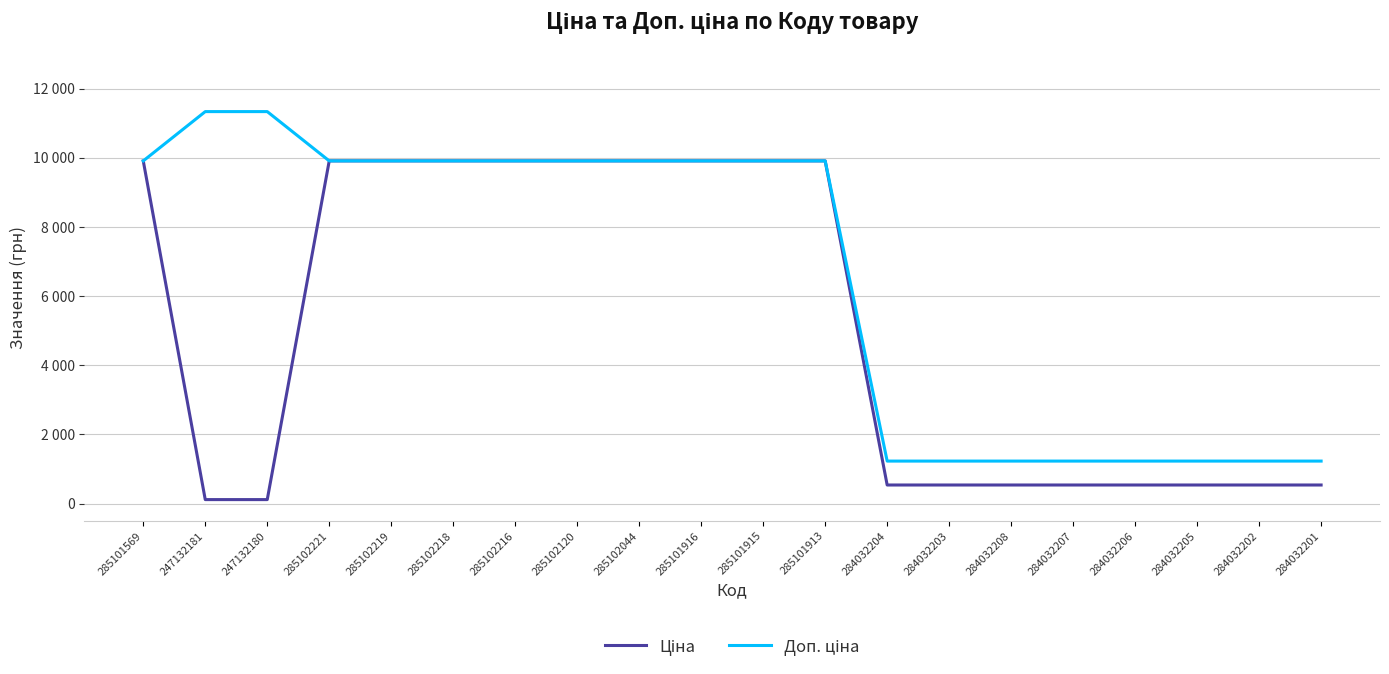

Does the chart have visible grid lines?

Yes